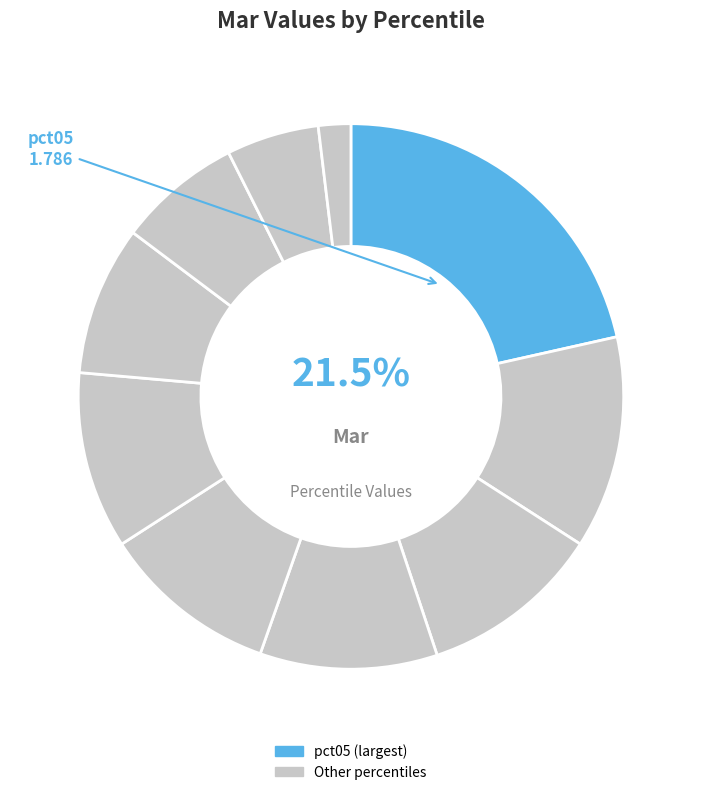

Count the number of slices in the pie.

10